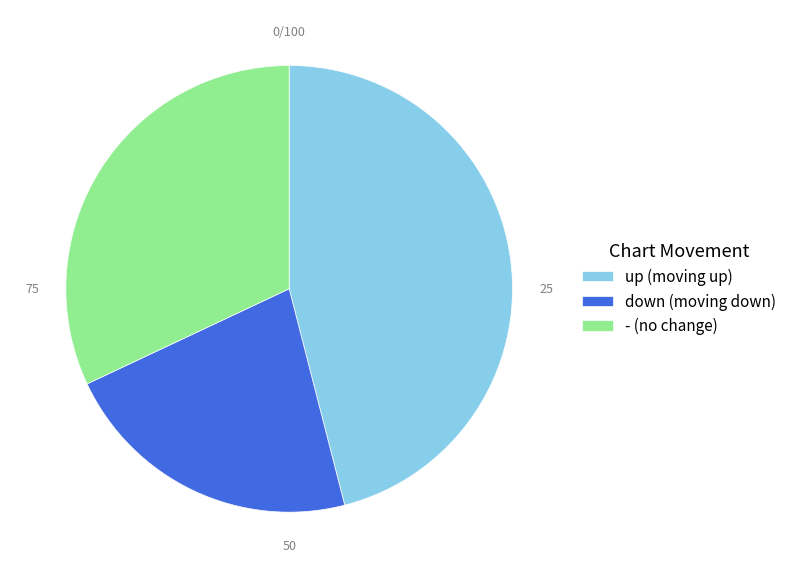

Which slice is the largest?

up